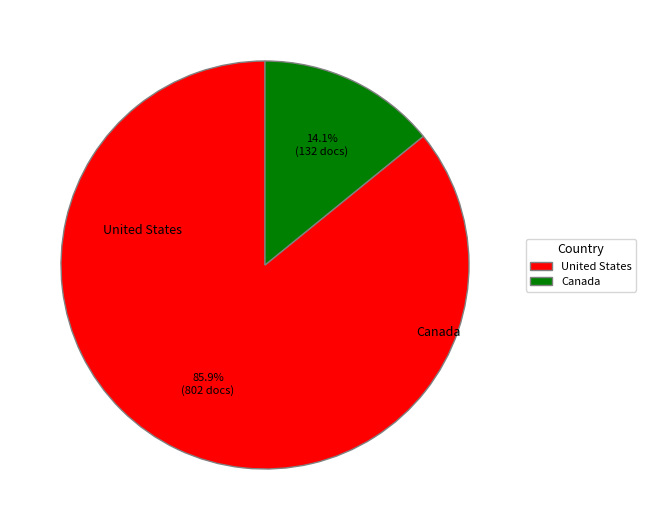

Is there any slice that represents more than half of the pie?

Yes